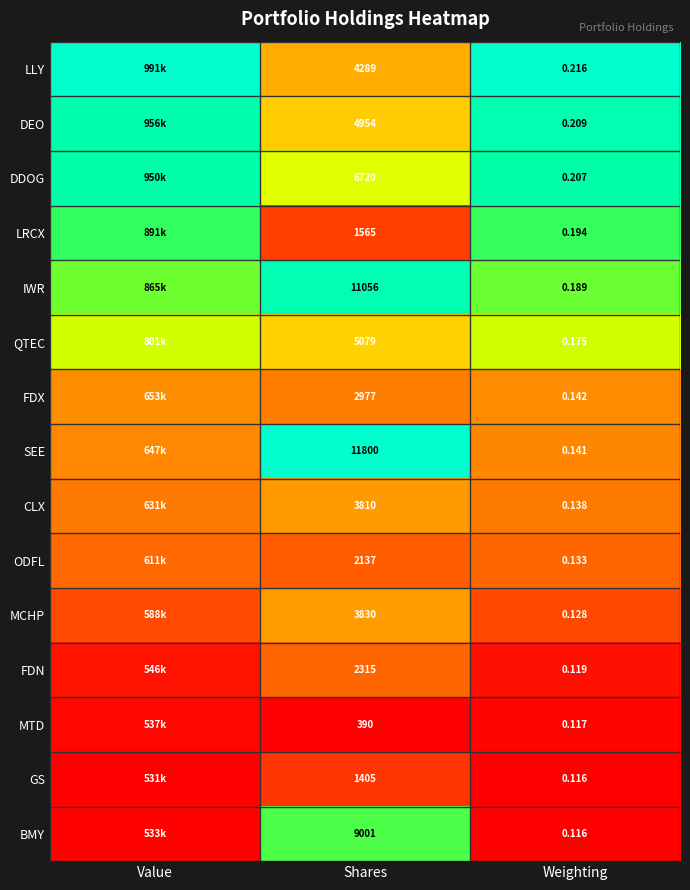

At Shares, list the series in order from largest to smallest.

SEE, IWR, BMY, DDOG, QTEC, DEO, LLY, MCHP, CLX, FDX, FDN, ODFL, LRCX, GS, MTD